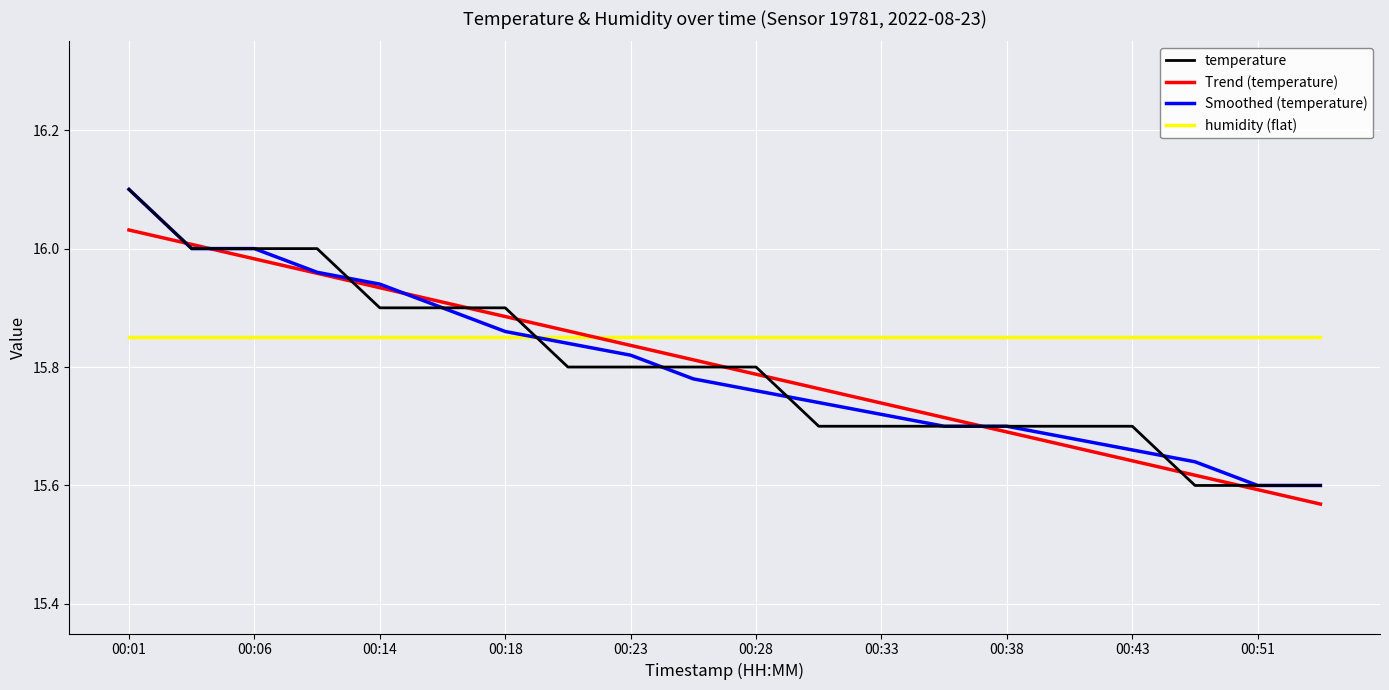

Which series has the largest total across all categories?

humidity (flat)